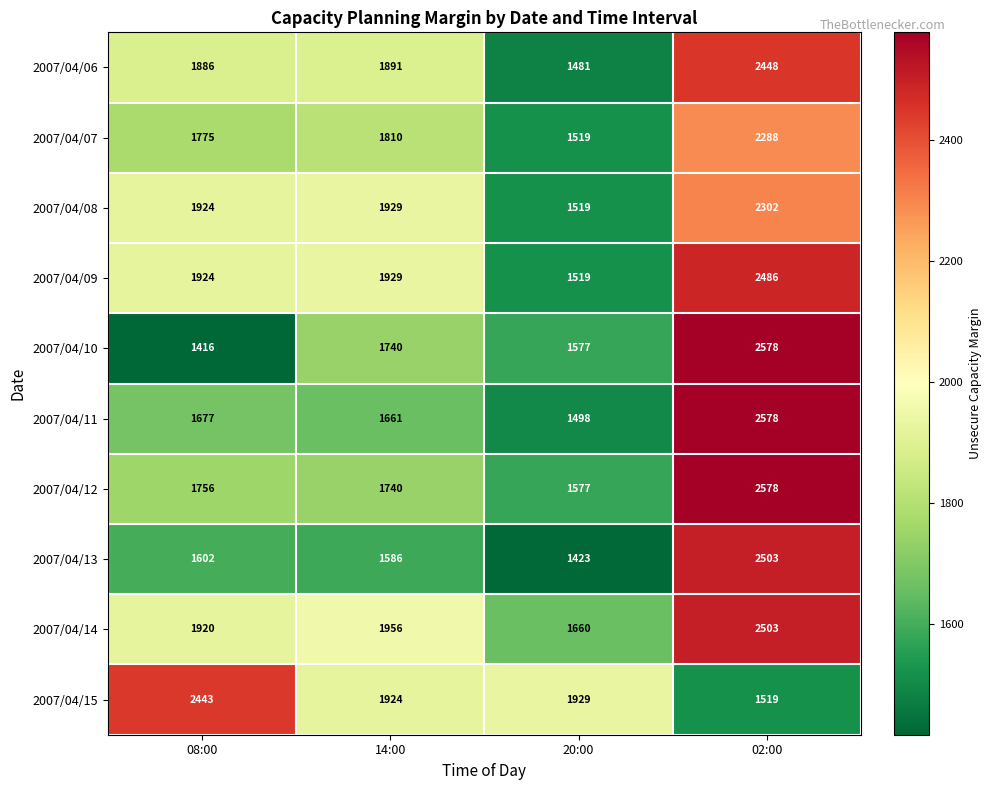

Rank the categories by 2007/04/11 value from highest to lowest.

02:00, 08:00, 14:00, 20:00